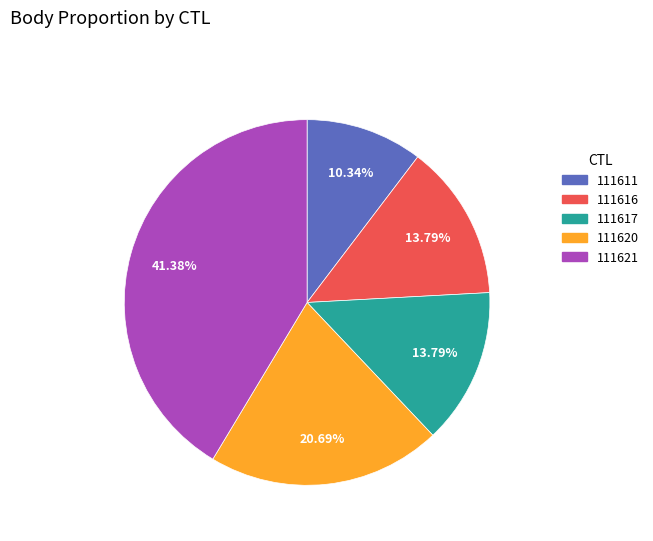

To the nearest percent, what portion does 111617 represent?

14%